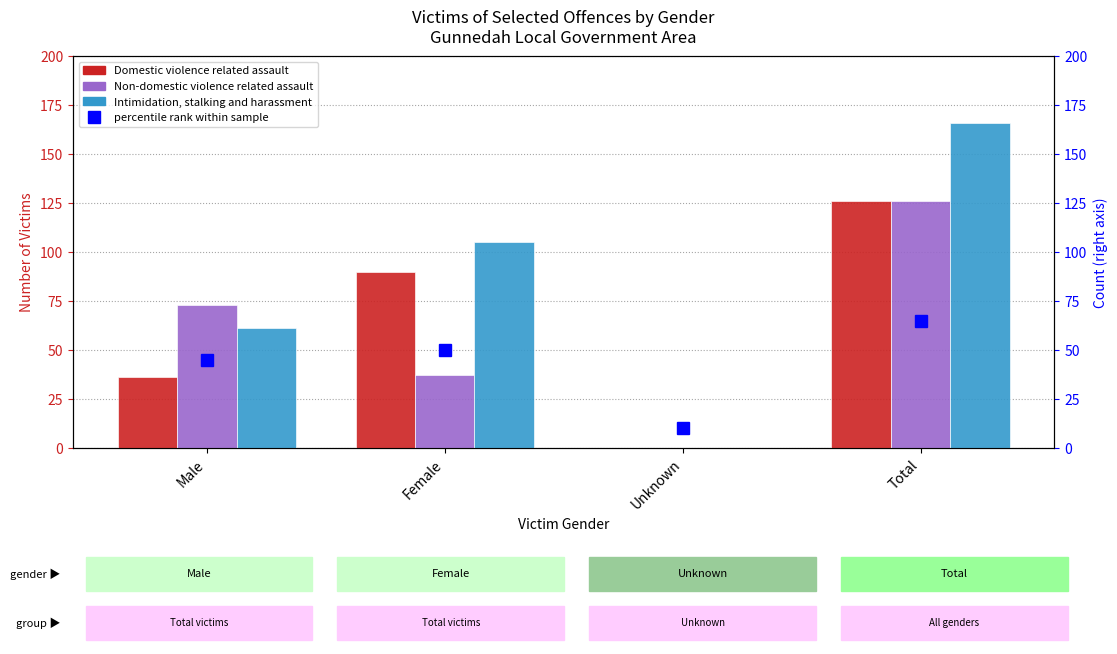

Rank the series by their maximum value, from lowest to highest.

Domestic violence related assault, Non-domestic violence related assault, Intimidation, stalking and harassment